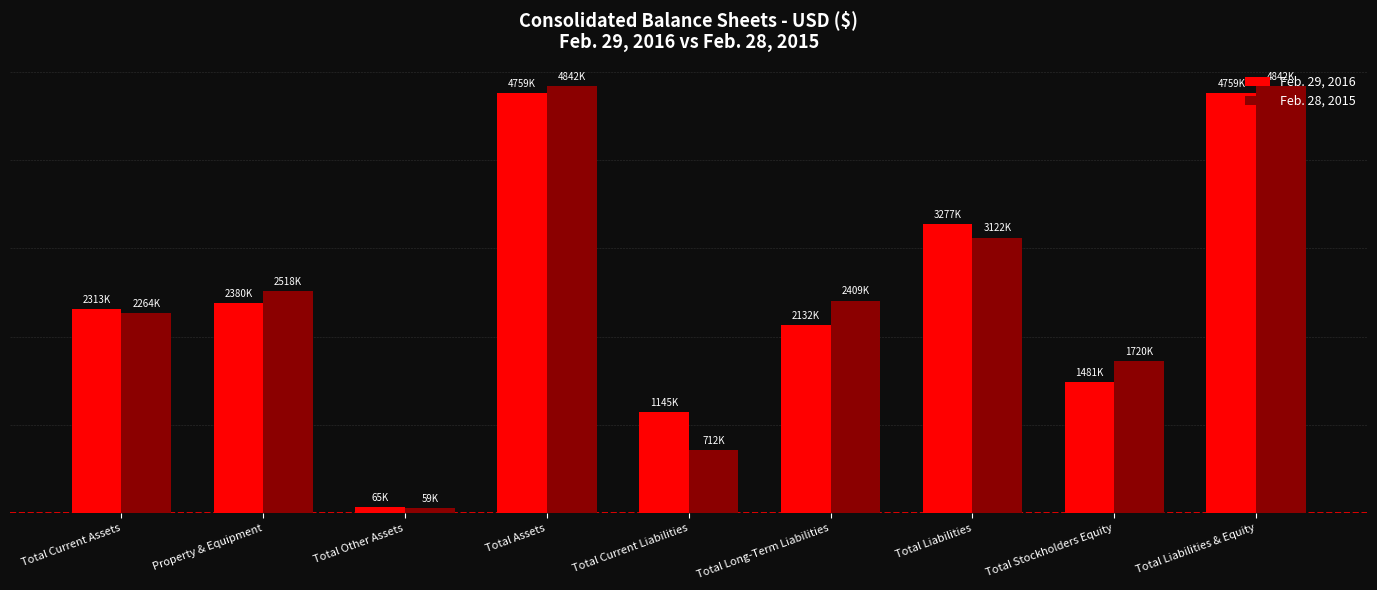

What is the difference between the second highest and second lowest values in the Feb. 28, 2015 series?

4130029